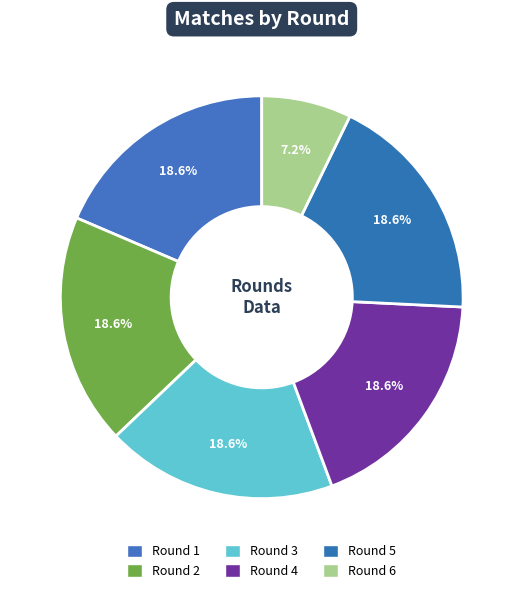

Is it true that Round 3 is 19% of the pie?

True